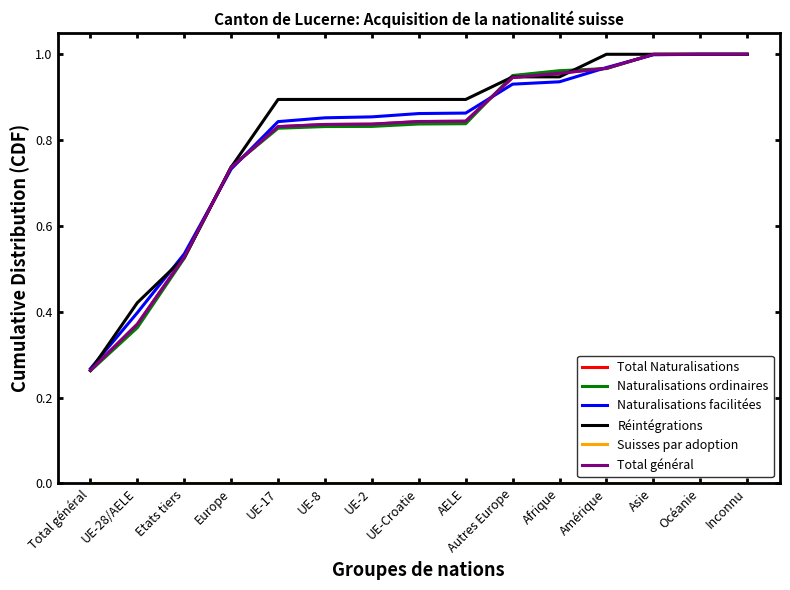

True or false: Réintégrations and Total général cross at least once.

True